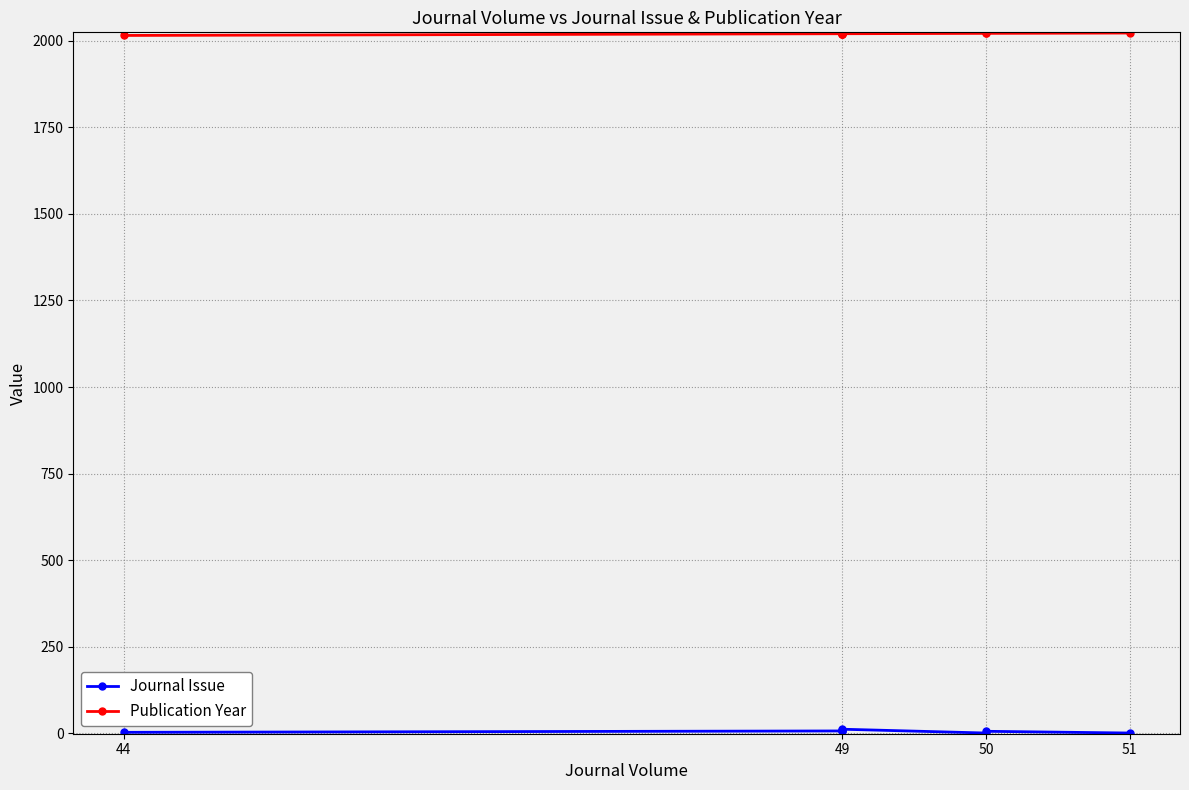

True or false: Publication Year and Journal Issue intersect in this chart.

False